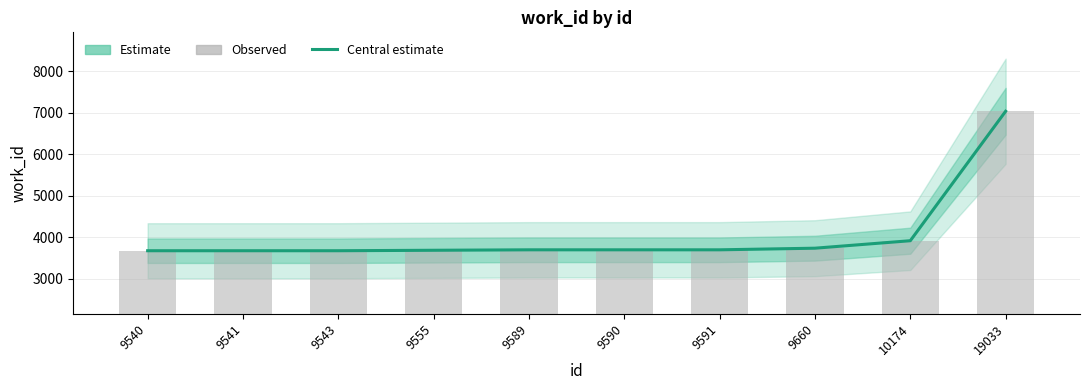

Reading left to right, extract all data points from this chart.

Estimate: 3679	3679	3679	3690	3701	3701	3701	3740	3920	7036
Observed: 3679	3679	3679	3690	3701	3701	3701	3740	3920	7036